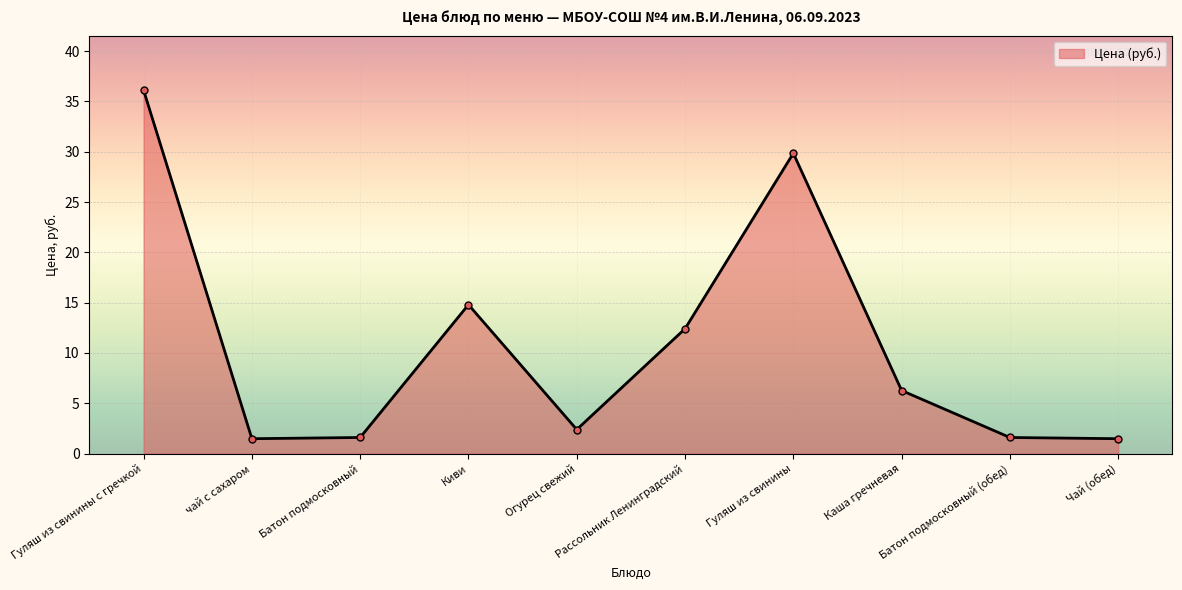

How many points are higher than both their immediate neighbors (excluding endpoints)?

2